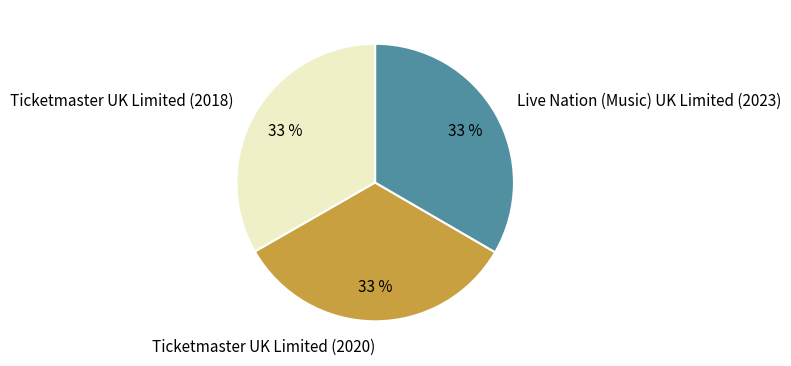

Approximately how many times larger is the value at Ticketmaster UK Limited (2018) compared to Ticketmaster UK Limited (2020)?

1.0